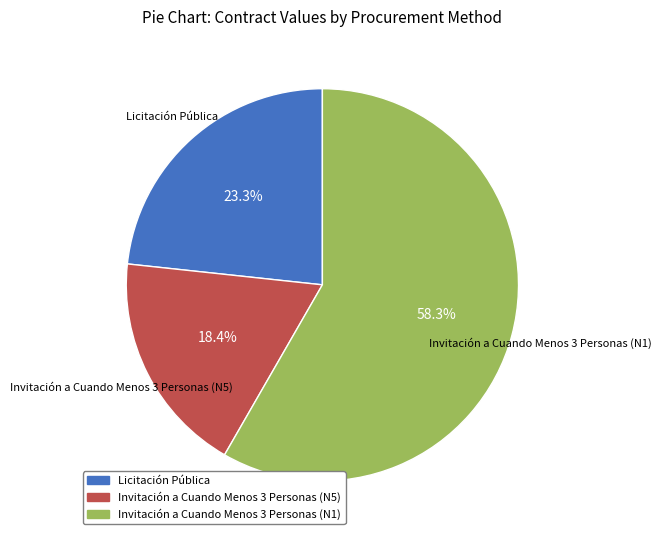

Which slice is the smallest?

Invitación a Cuando Menos 3 Personas (N5)